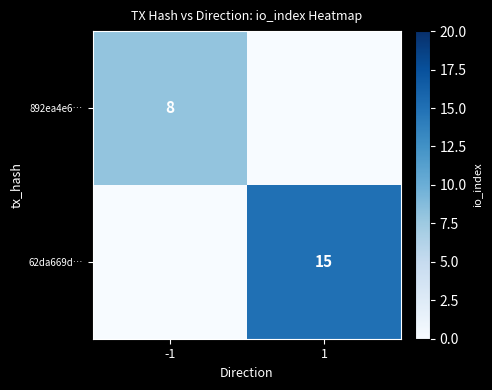

Is it true that 62da669d… equals 15 at 1?

True